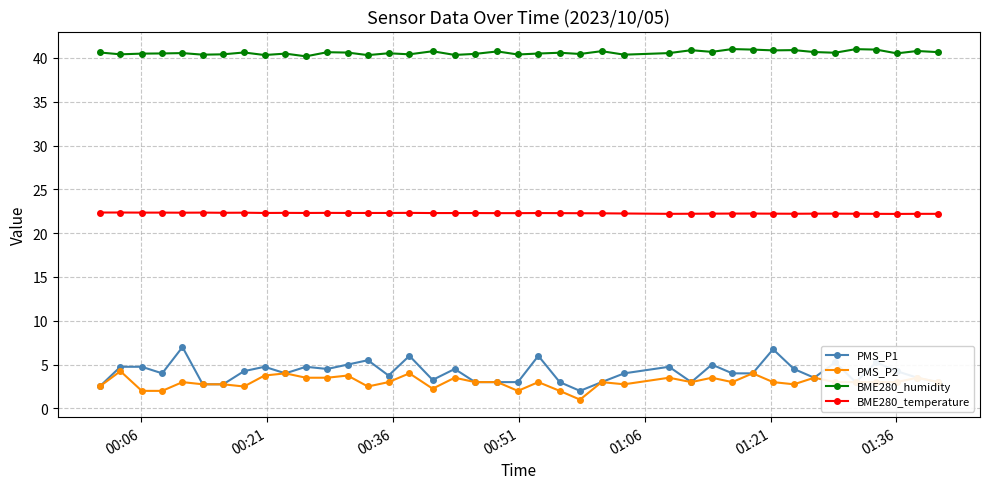

What is the greatest value displayed?

41.0